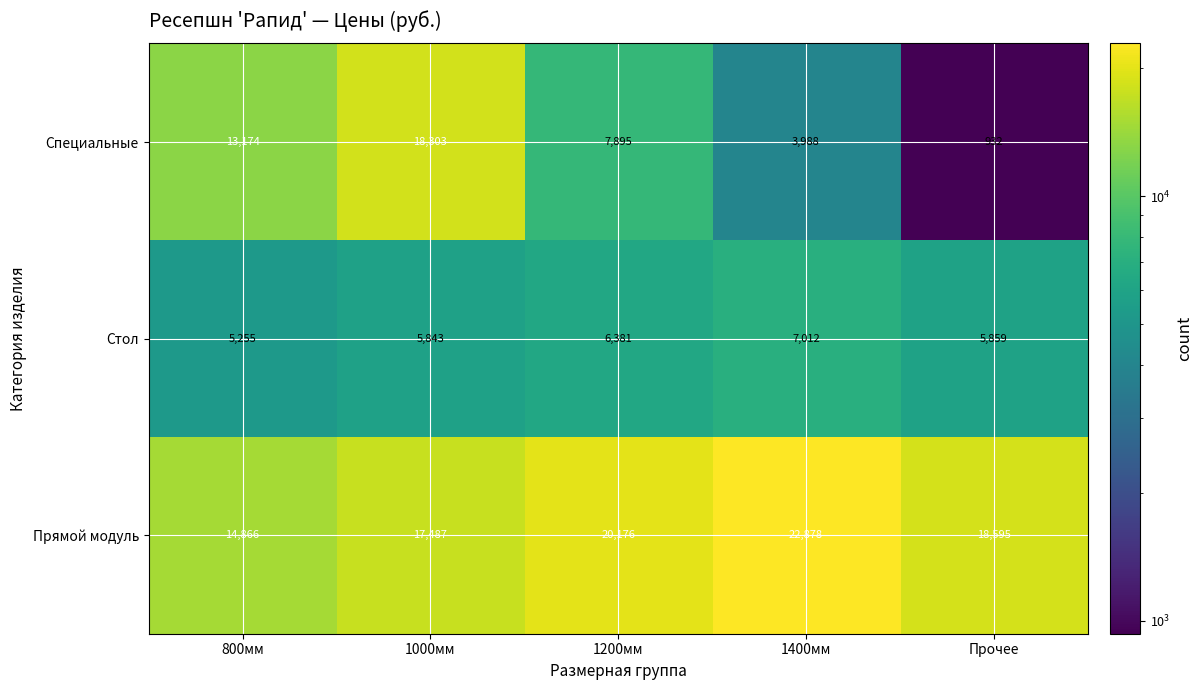

Which label corresponds to the largest value in the chart?

1400мм